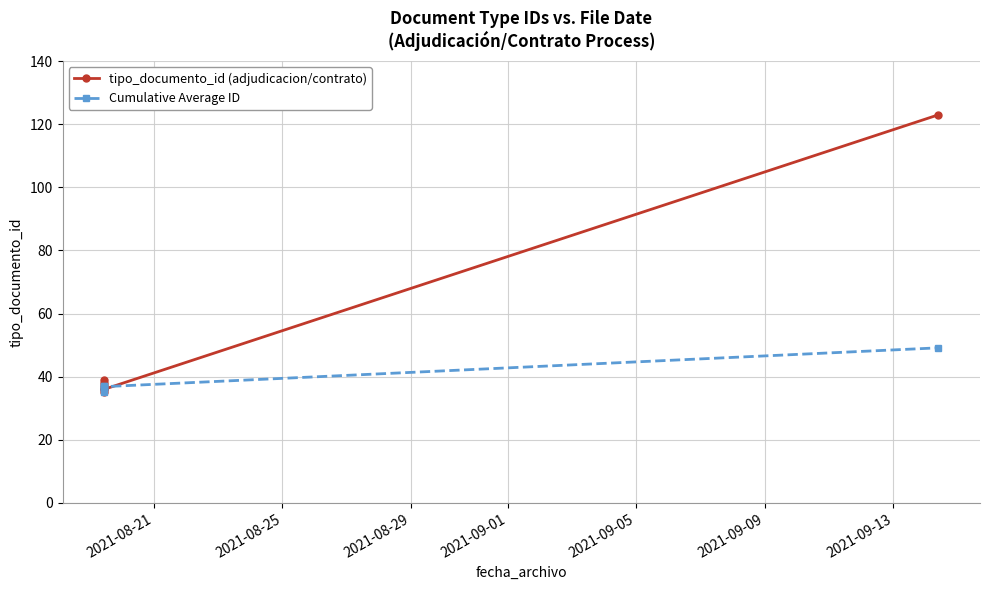

Is the value of Cumulative Average ID at 2021-08-21 greater than the value of tipo_documento_id (adjudicacion/contrato) at 2021-08-21?

No